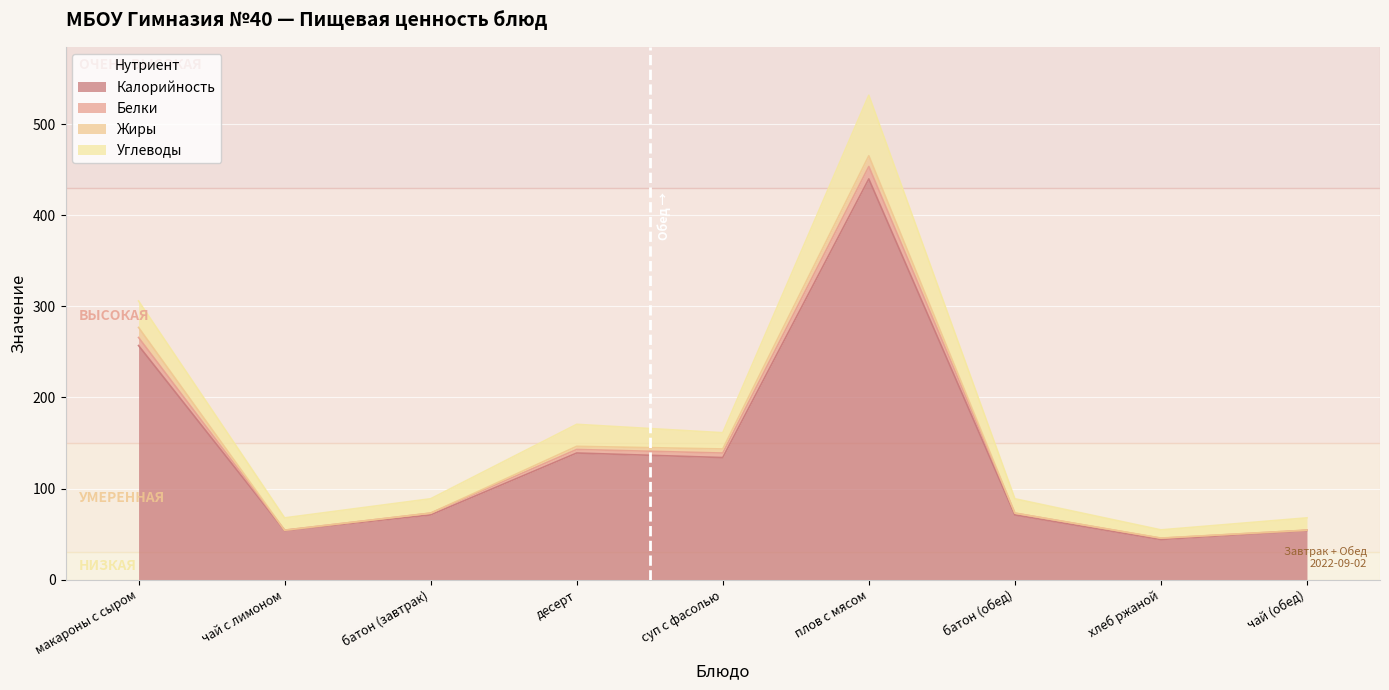

At which category is the sum across all series the highest?

плов с мясом